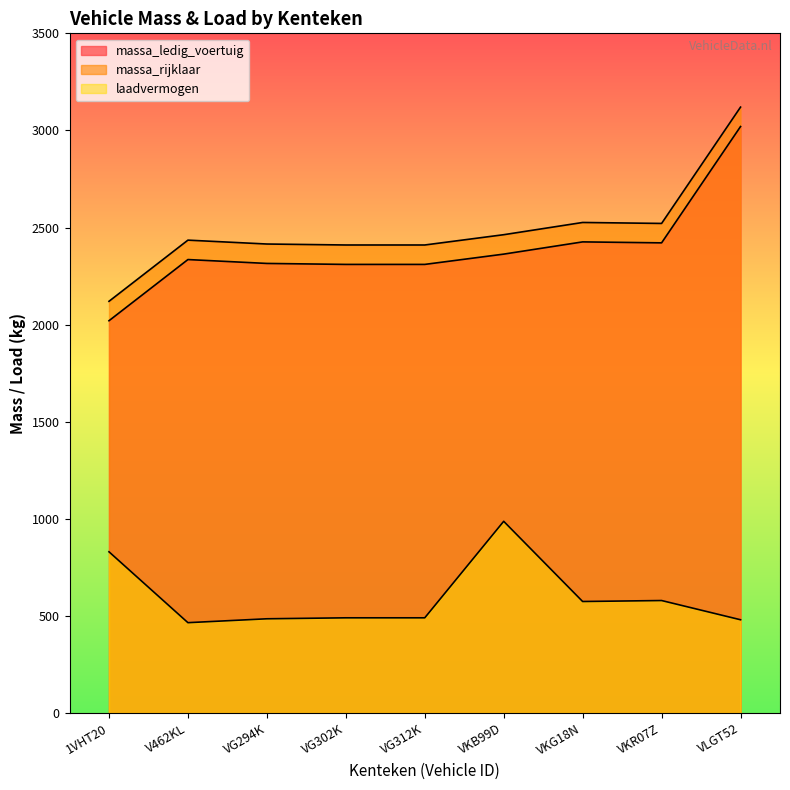

How many interior local valleys does the massa_rijklaar series have?

1